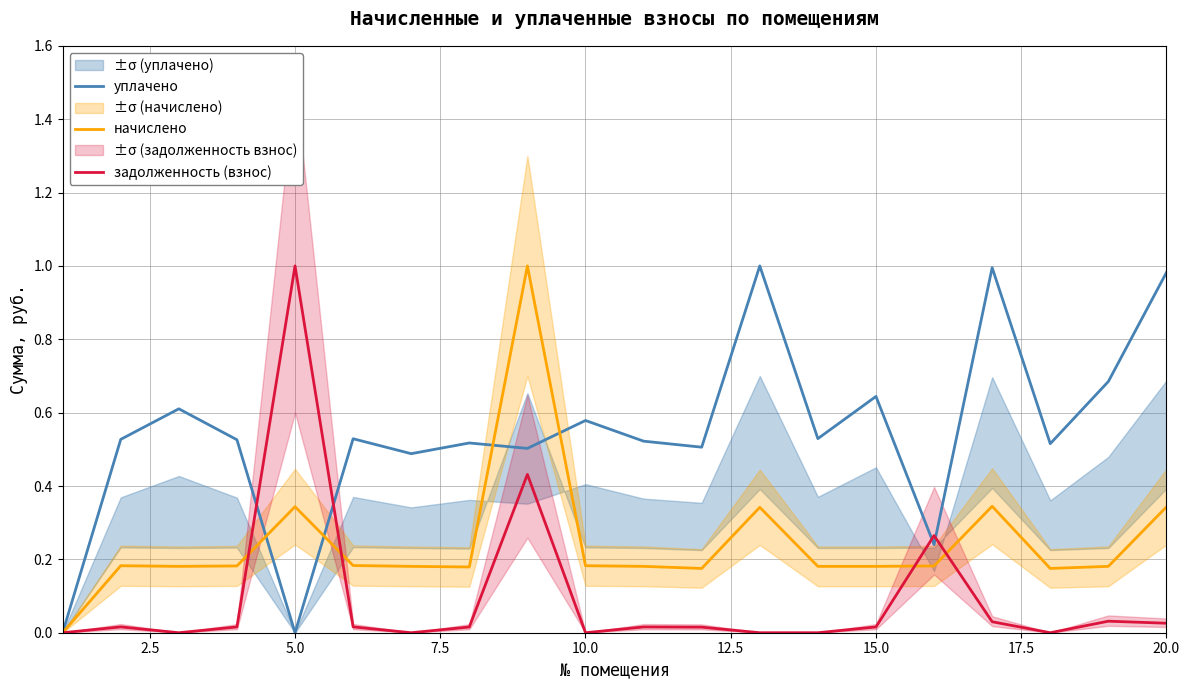

The value of задолженность (взнос) at 12 is -0.5. True or false?

False